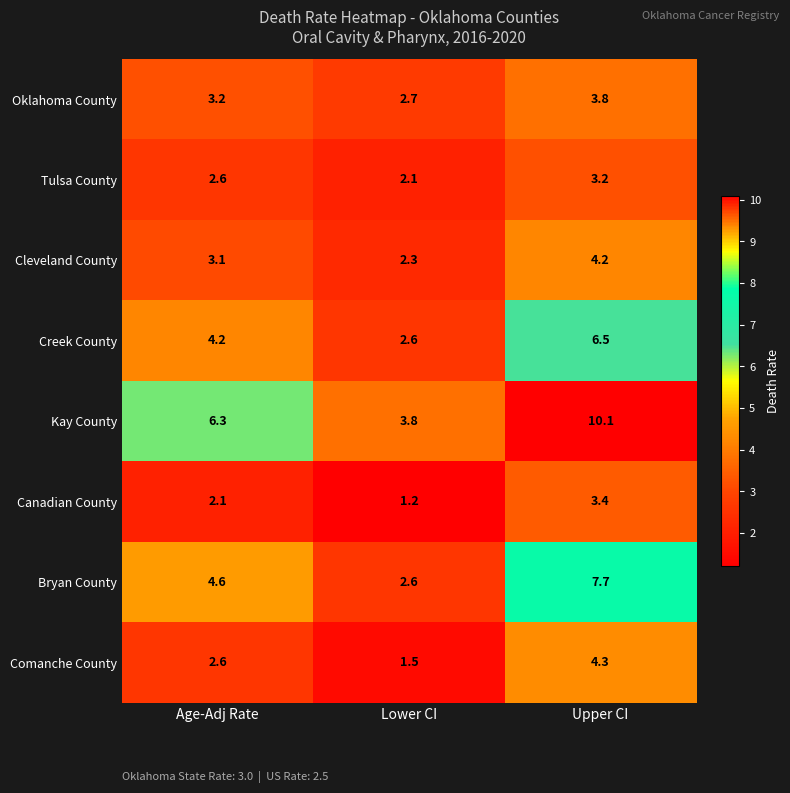

Where is Canadian County nearest to the value 2?

Age-Adj Rate